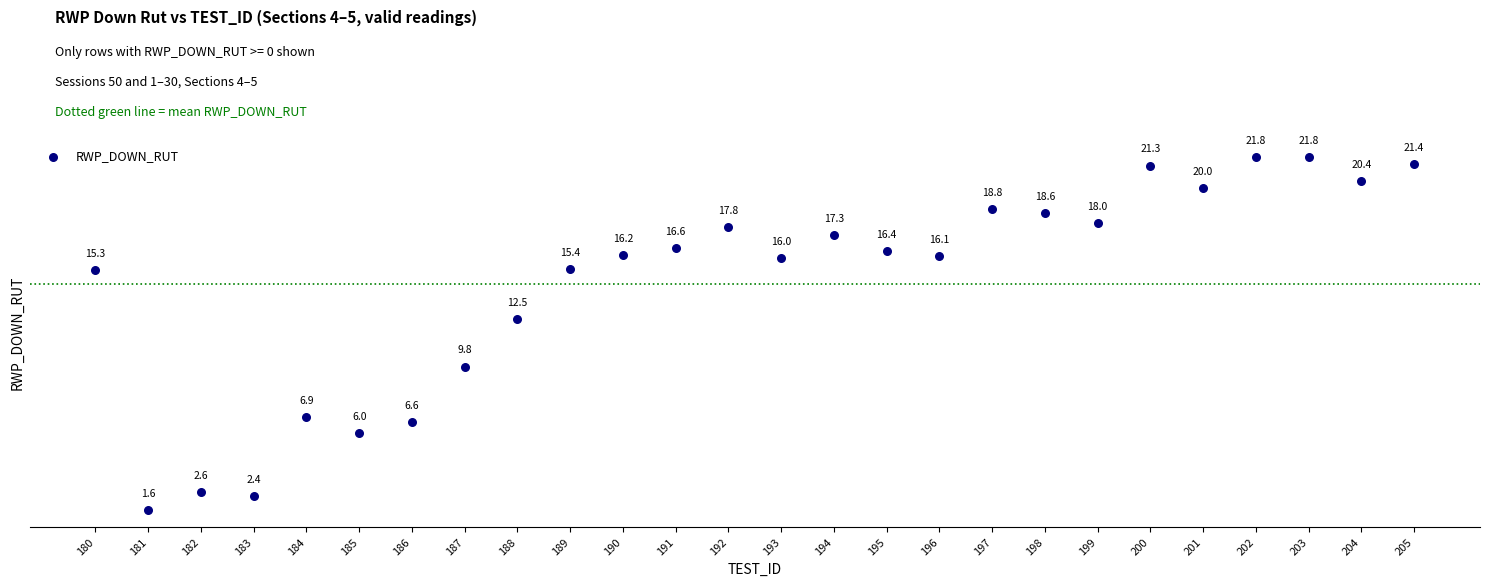

What Y value in the scatter plot is closest to 11?

9.8